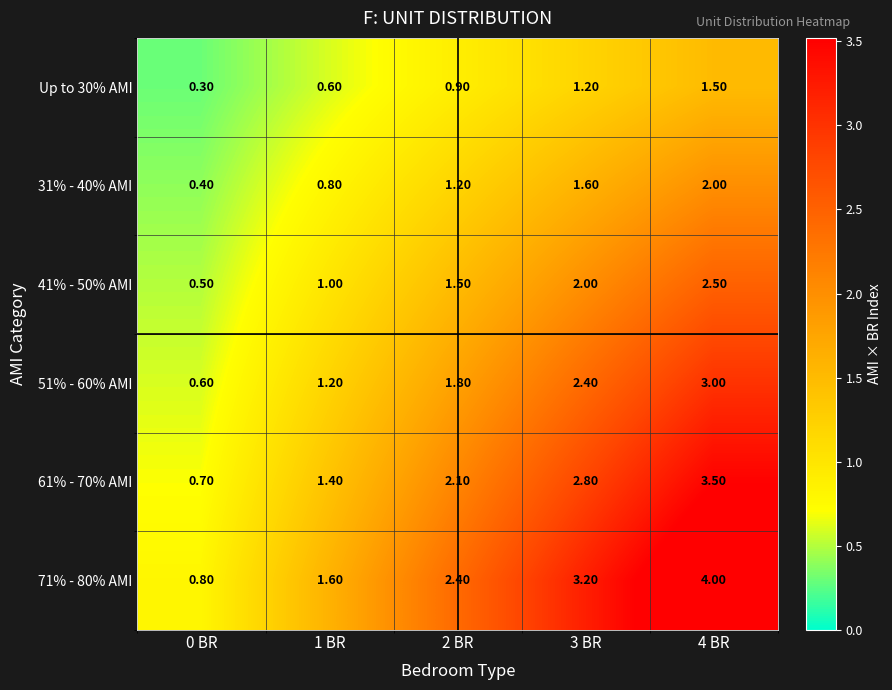

What is the difference between the maximum and minimum values in the 61% - 70% AMI series?

2.8